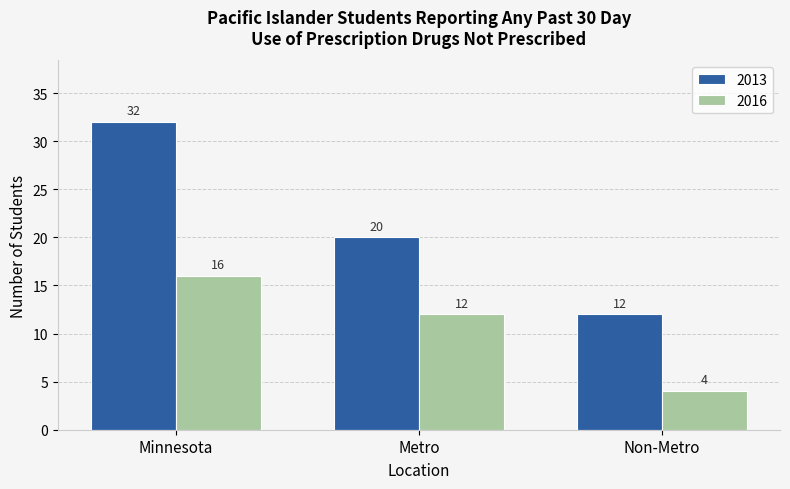

What is the label of the 2nd bar from the left?

Metro